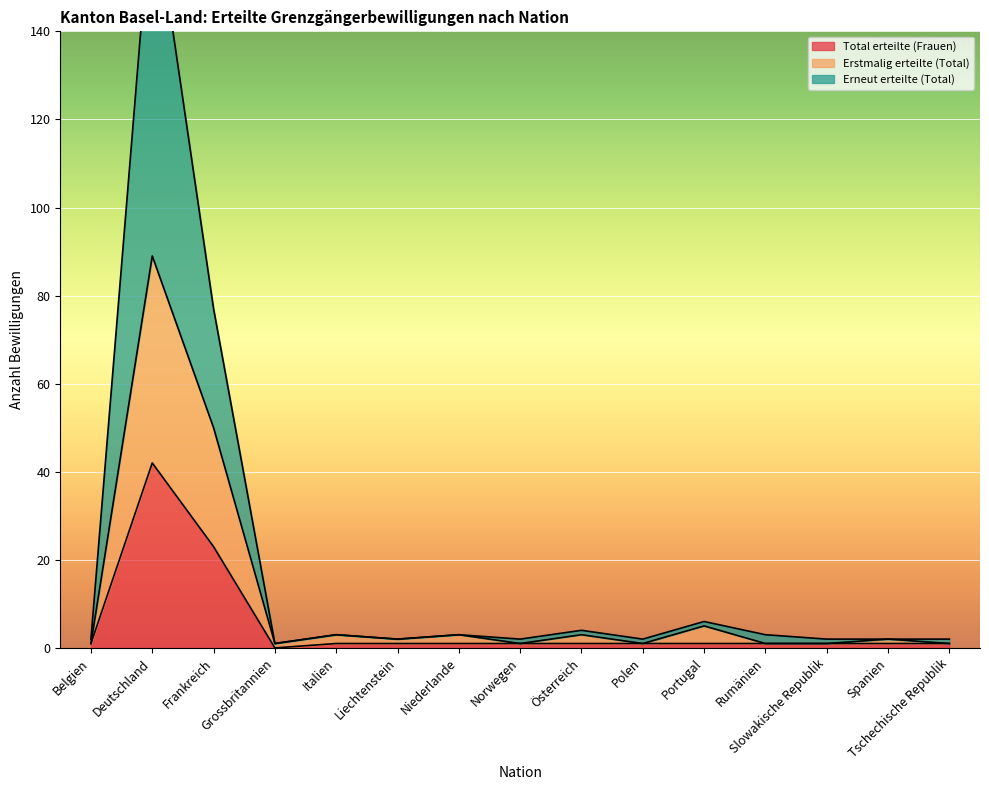

How many interior local peaks does the Erneut erteilte (Total) series have?

5